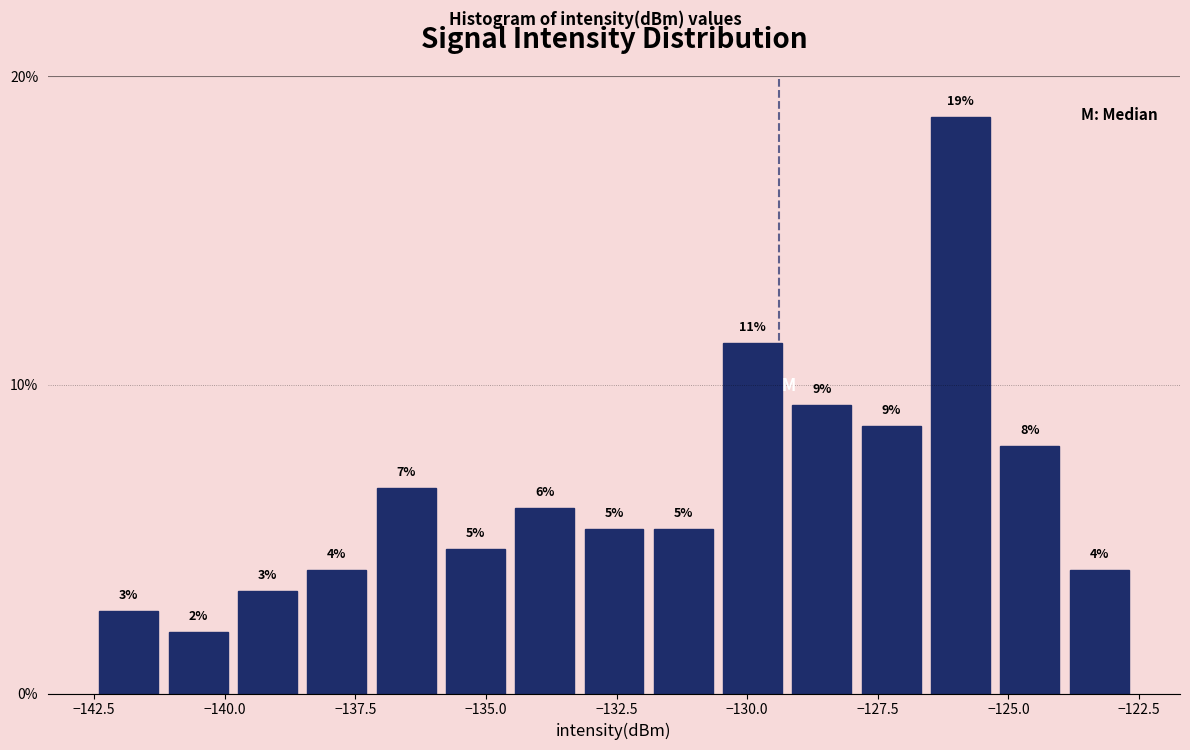

Around what value on the x-axis is the tallest bar? Give the approximate position of its centre, as read against the axis.

-126.0